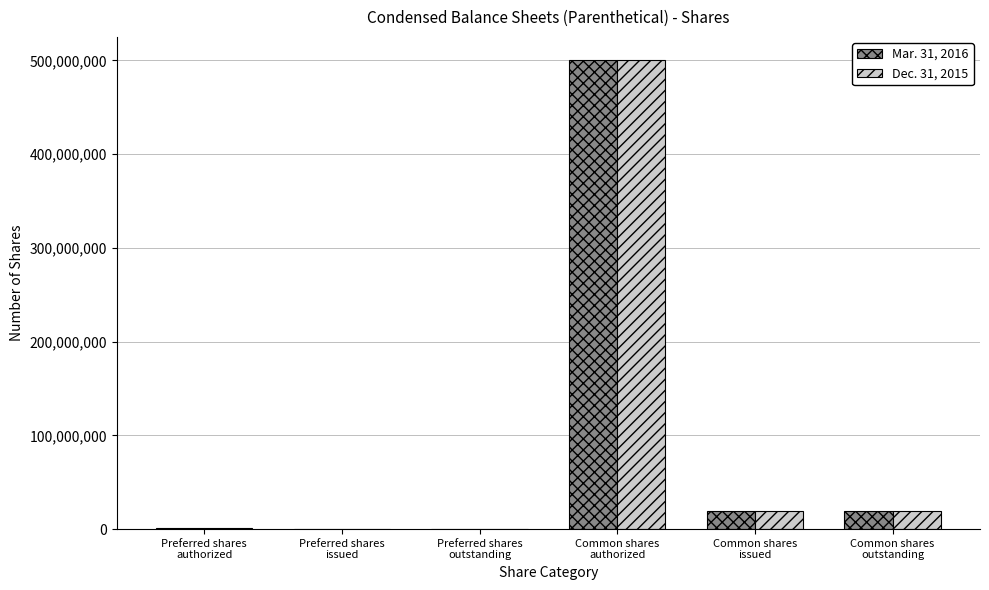

What is the maximum value shown in the chart?

500000000